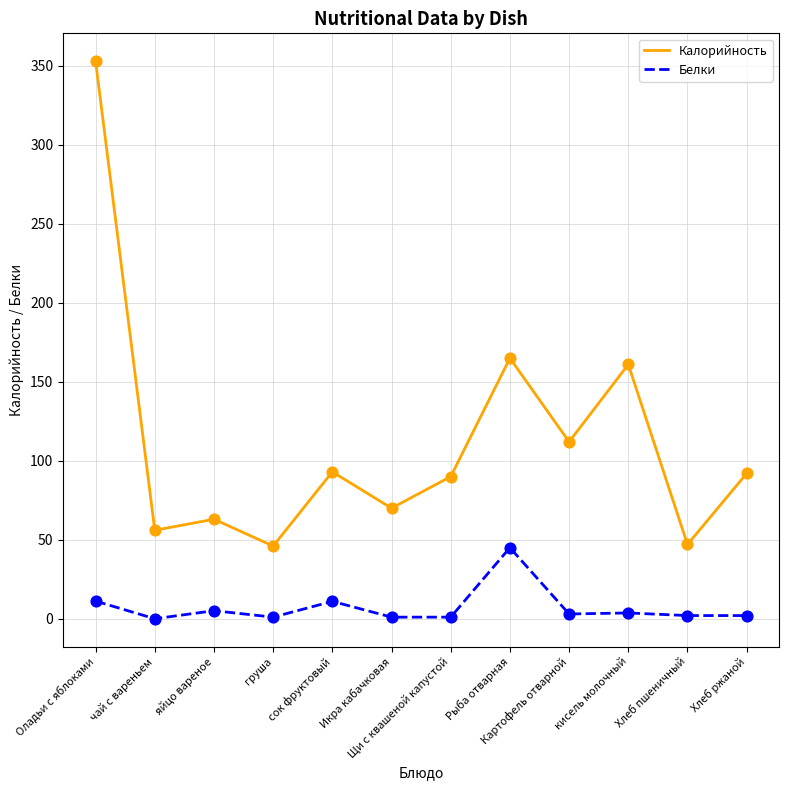

Which series has the largest total across all categories?

Калорийность